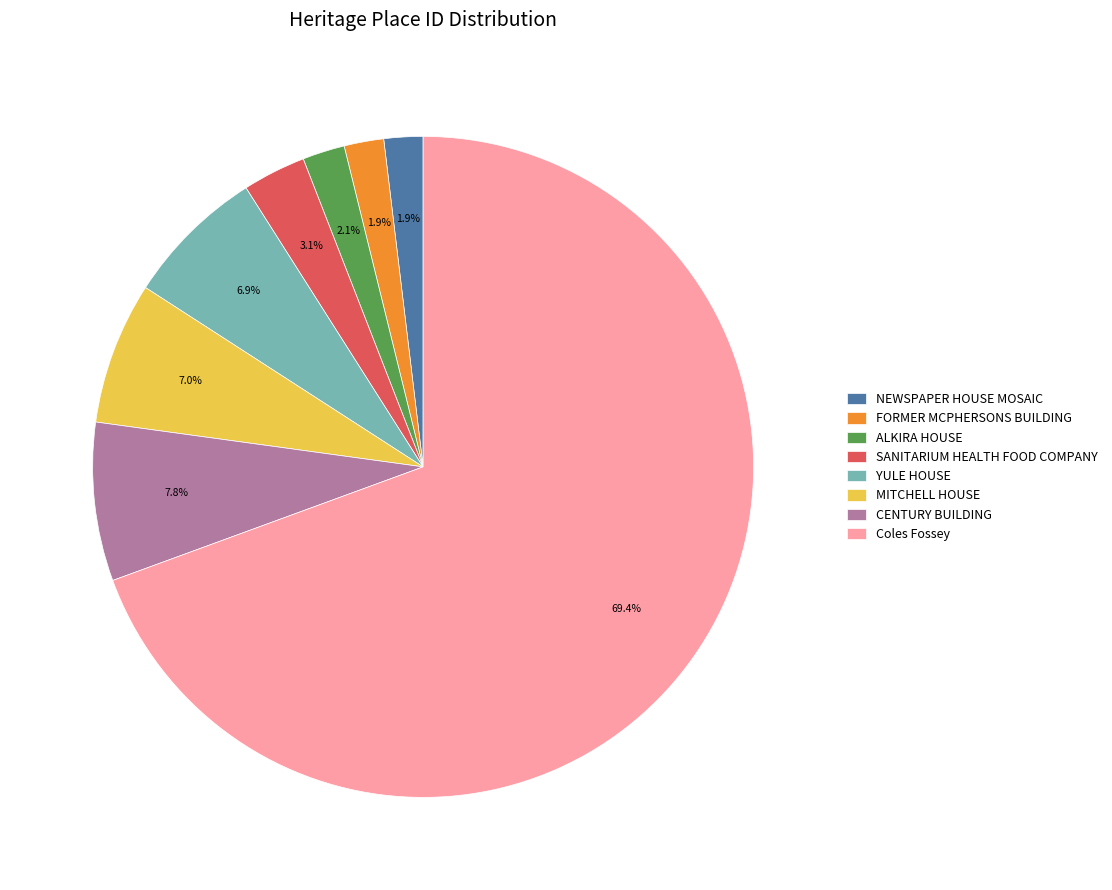

Count the number of slices in the pie.

8